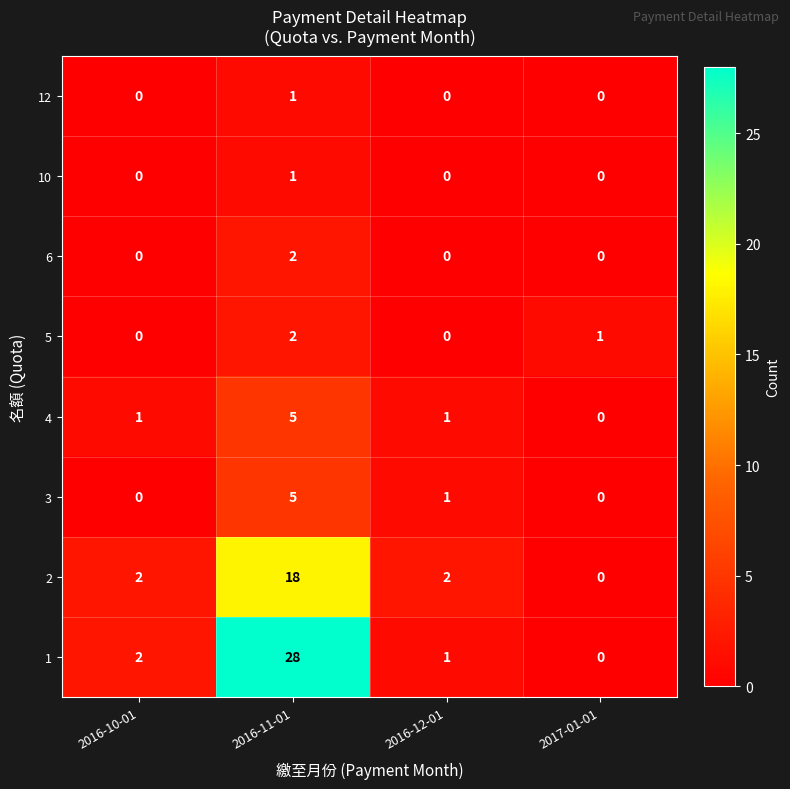

What is the maximum value for 4?

5